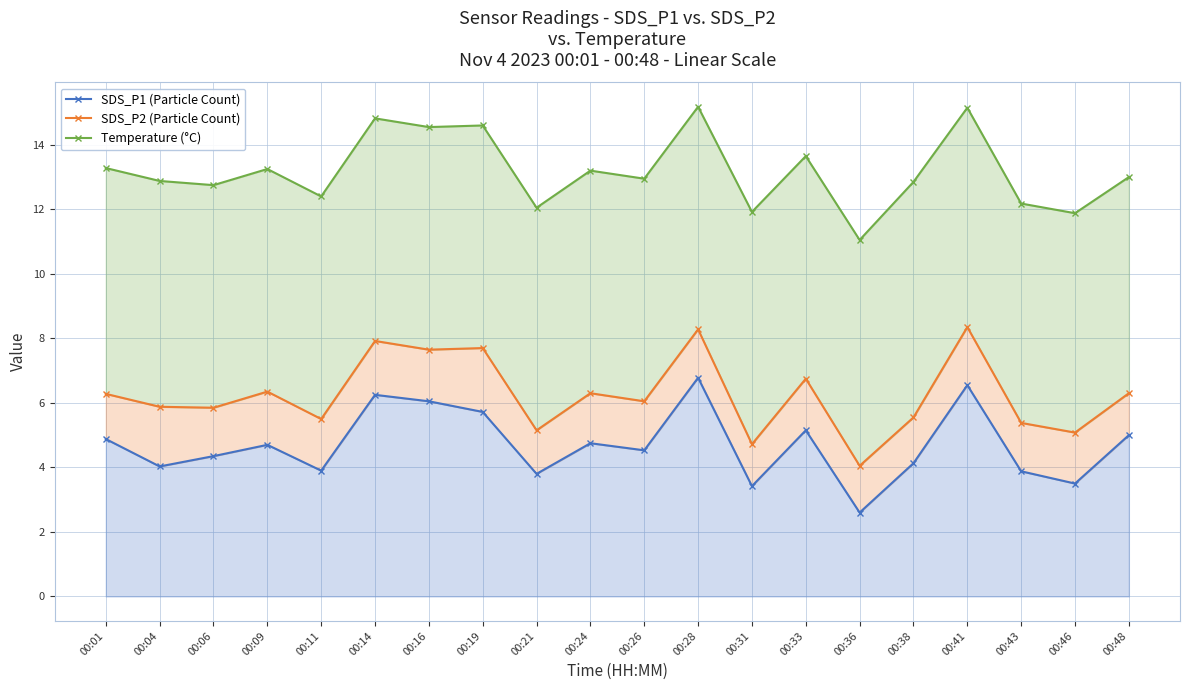

Rank the series by their maximum value, from highest to lowest.

Temperature (°C), SDS_P2 (Particle Count), SDS_P1 (Particle Count)